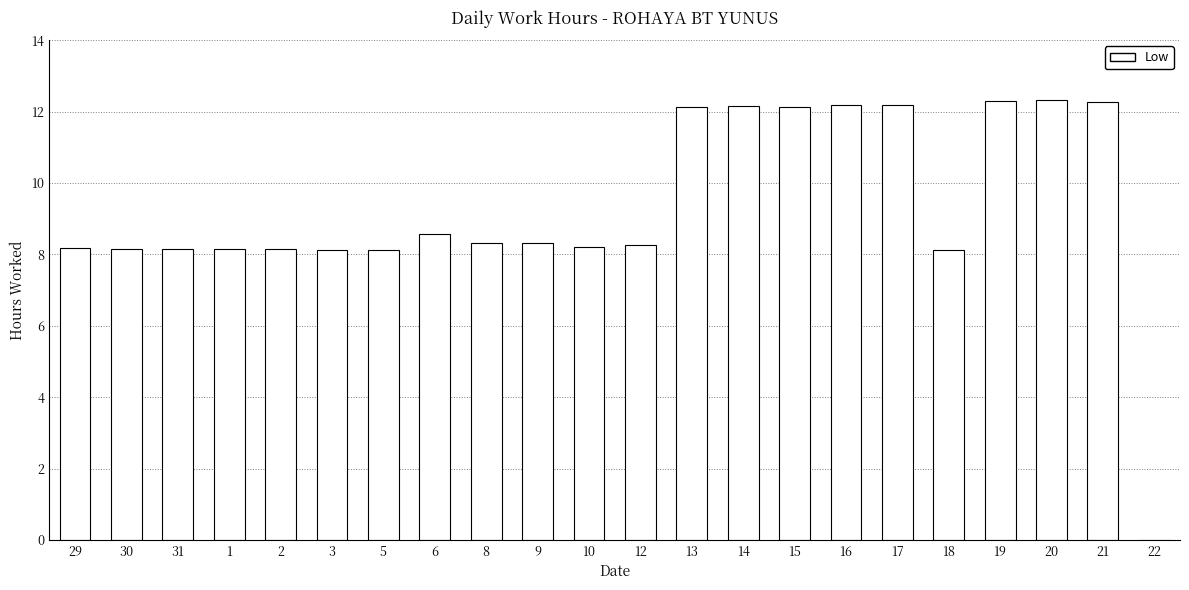

What is the average value?

9.3